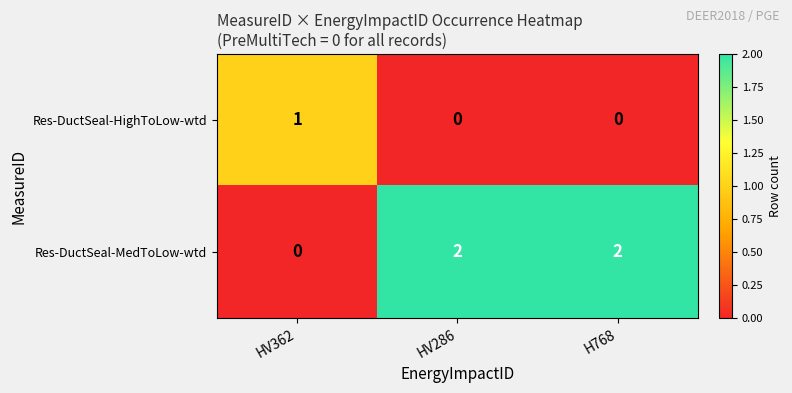

How many positive values does the Res-DuctSeal-HighToLow-wtd series have?

1